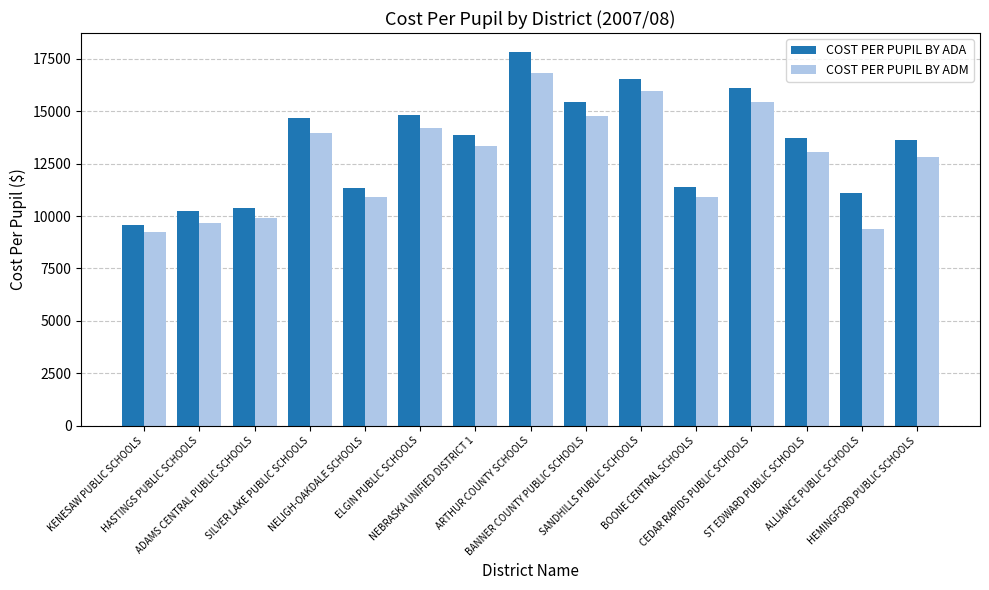

At which category is the sum across all series the highest?

ARTHUR COUNTY SCHOOLS